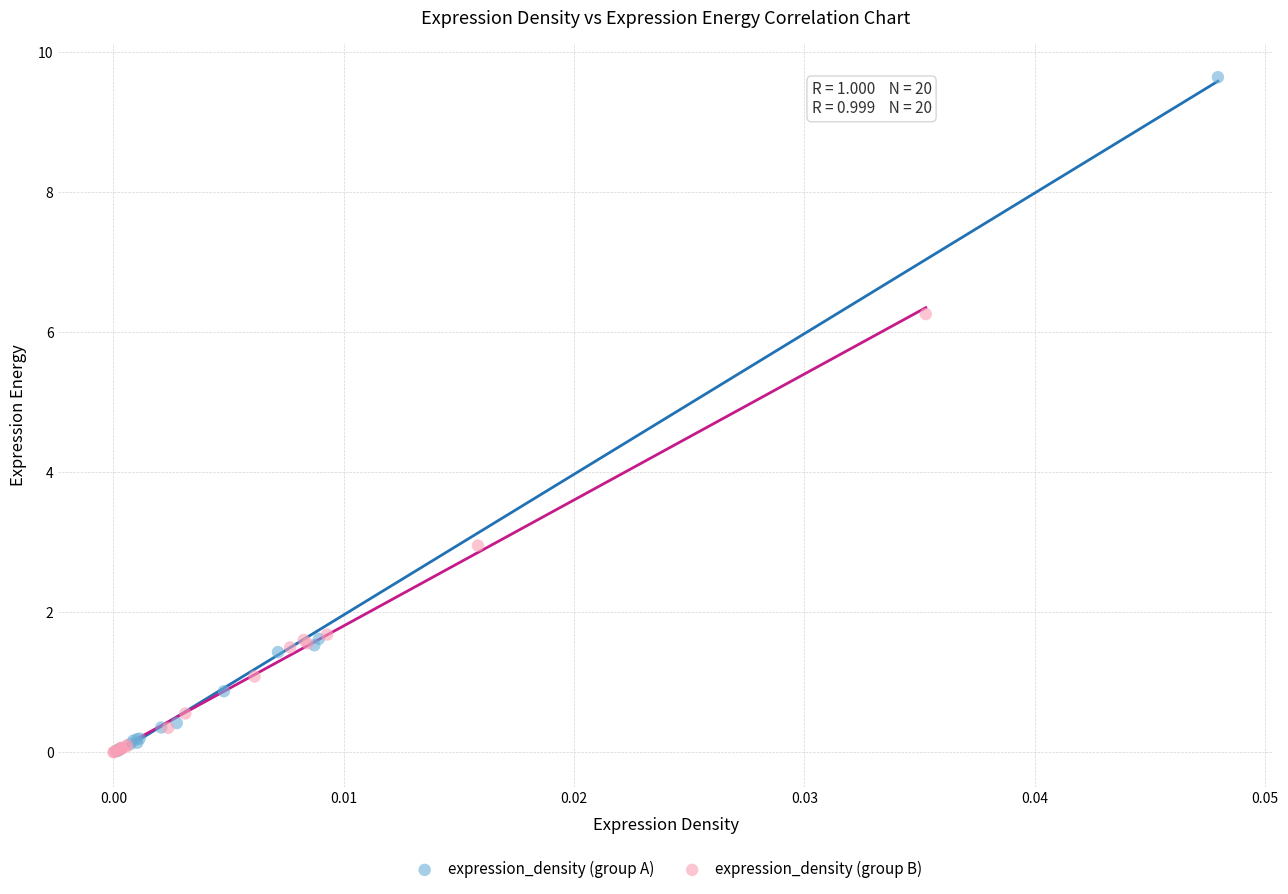

What are all the series names shown in the legend?

expression_density (group A), expression_density (group B)